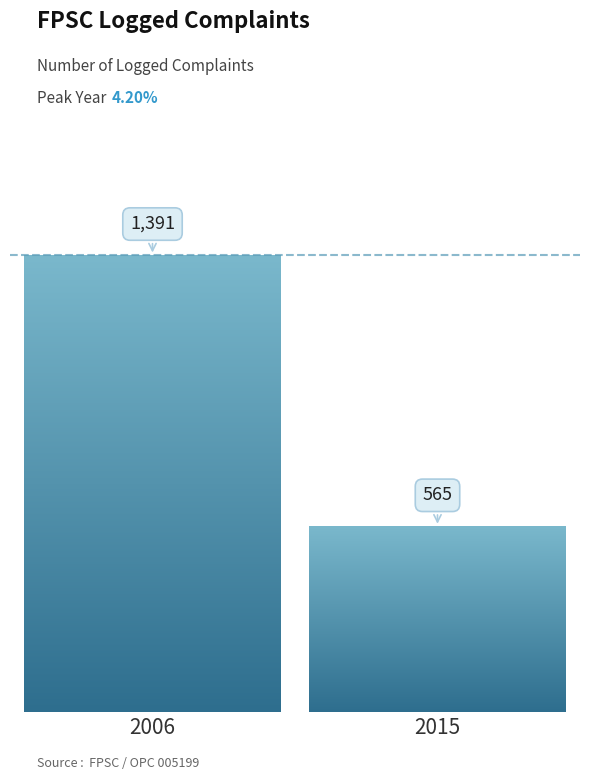

What is the value of the 2nd bar from the left?

565